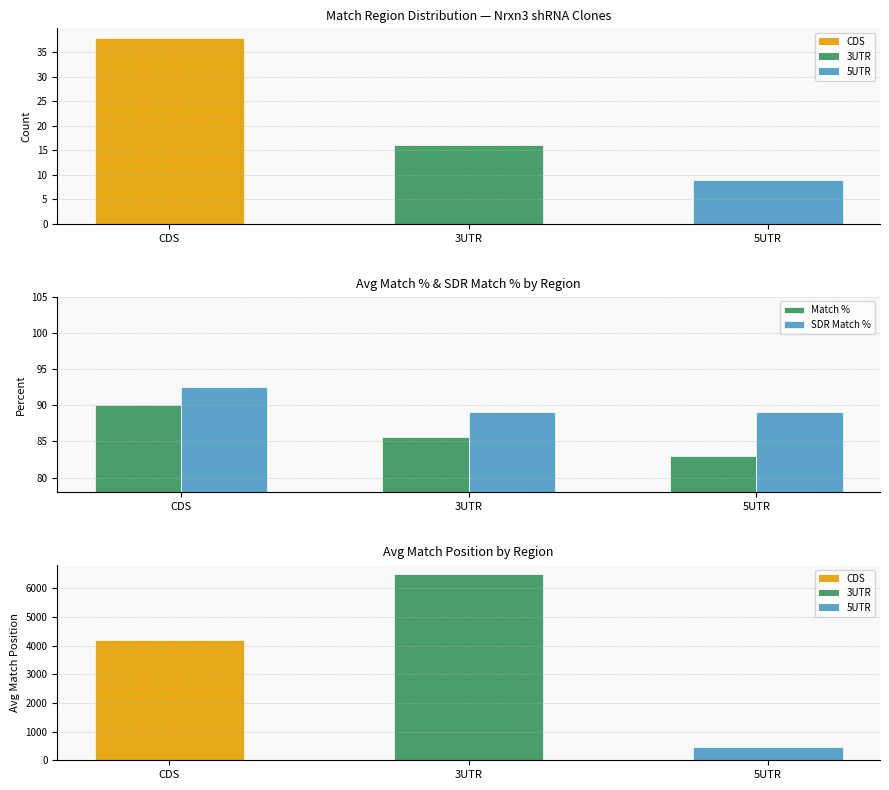

The value of Count at 5UTR is 14.1. True or false?

False